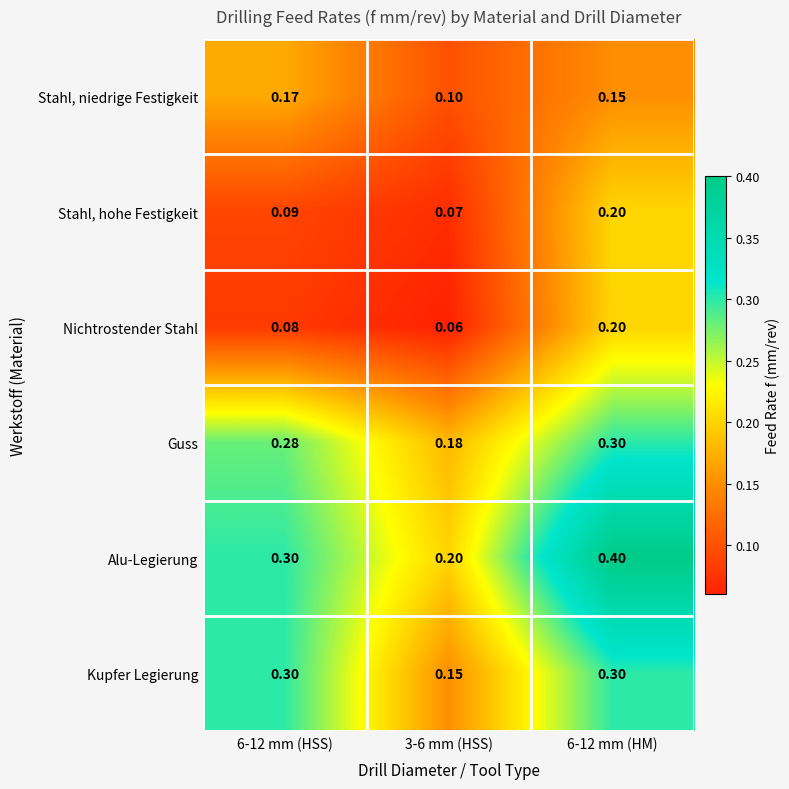

Which series has the widest spread of values?

Alu-Legierung